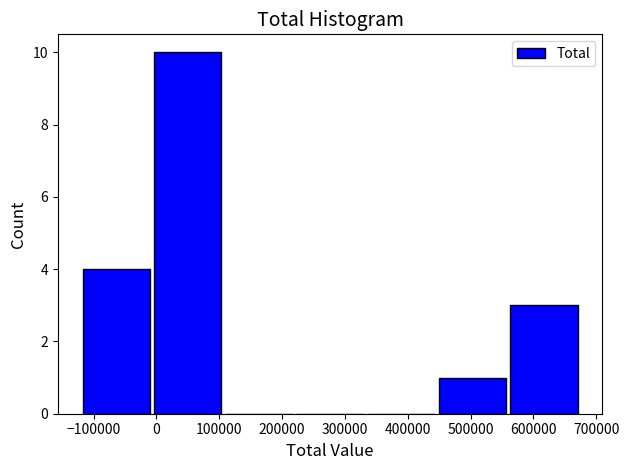

Reading left to right, transcribe this chart: for each bar, give the range it covers on the x-axis and its height. Neither the bar edges nor the heights are printed on the chart, so give them approximately, as read against the axes.

-120000 to -10000: 4
-10000 to 110000: 10
110000 to 220000: 0
220000 to 330000: 0
330000 to 450000: 0
450000 to 560000: 1
560000 to 670000: 3